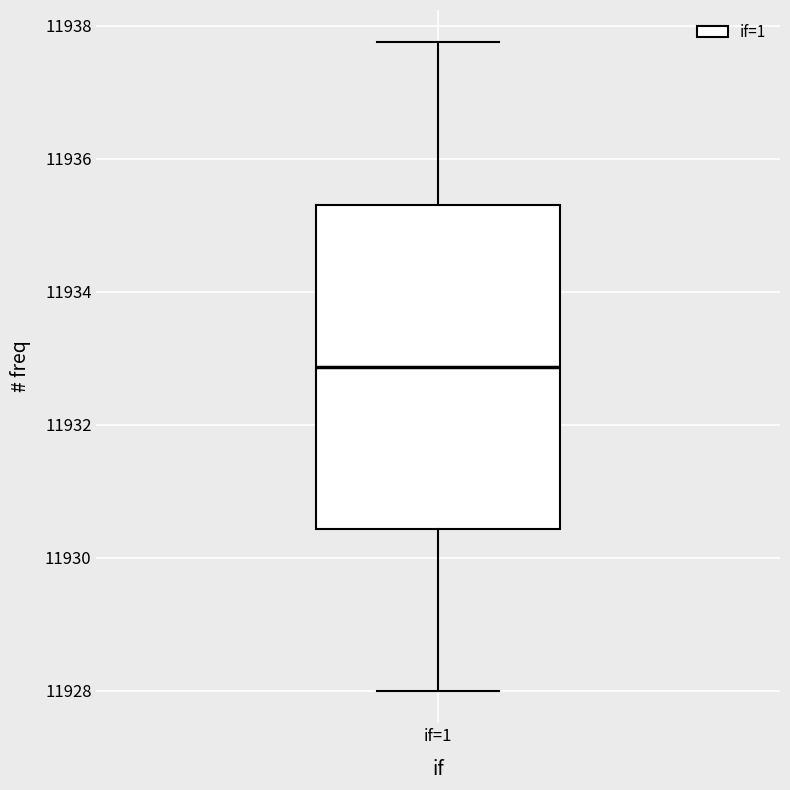

Read this box plot against the y-axis: the position of the median line, the range covered by the box, and the ends of both whiskers. The values are not printed on the chart, so give them approximately, as read against the axis.

median 11932.8, box 11930.4 to 11935.4, whiskers 11928.0 to 11937.8